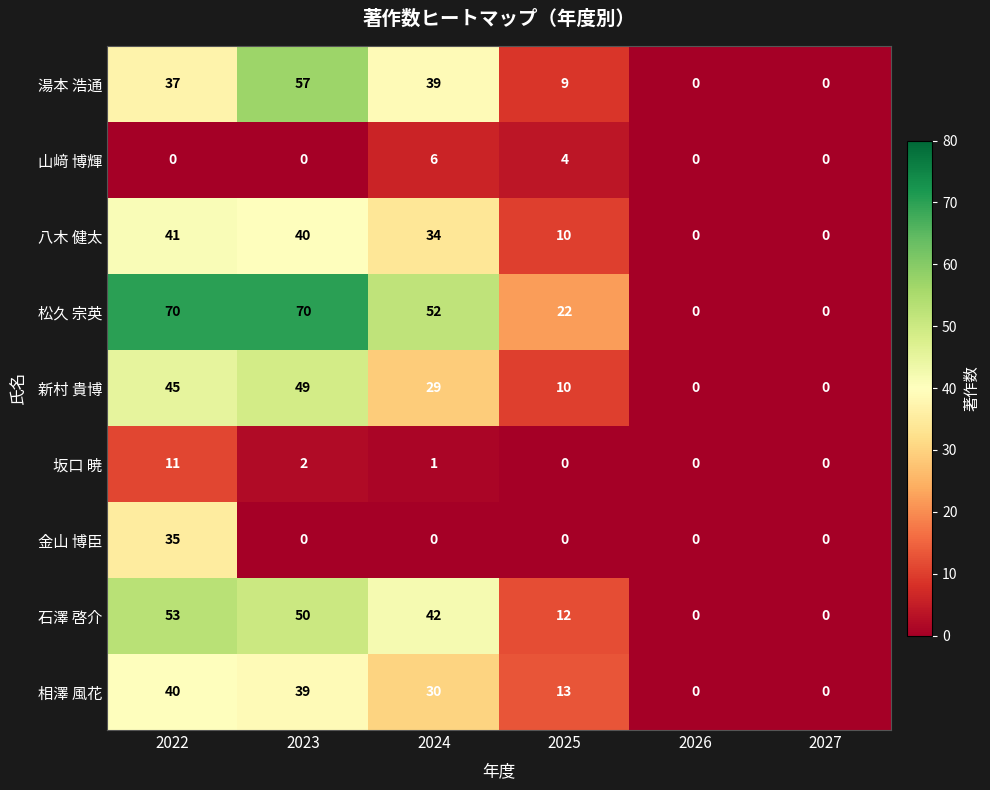

The value of 新村 貴博 at 2026 is -32. True or false?

False